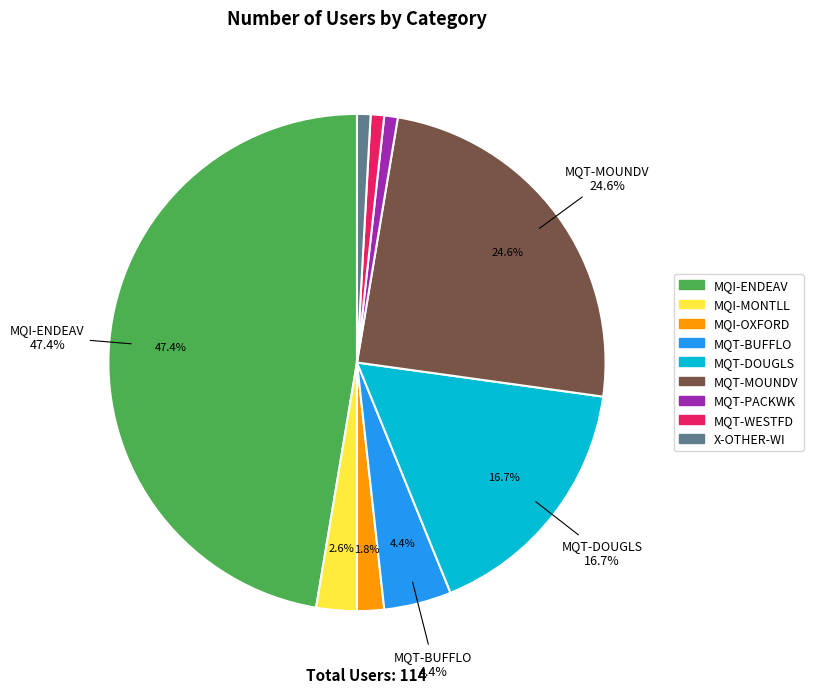

What percentage do MQT-BUFFLO and MQI-ENDEAV together represent?

51.8%